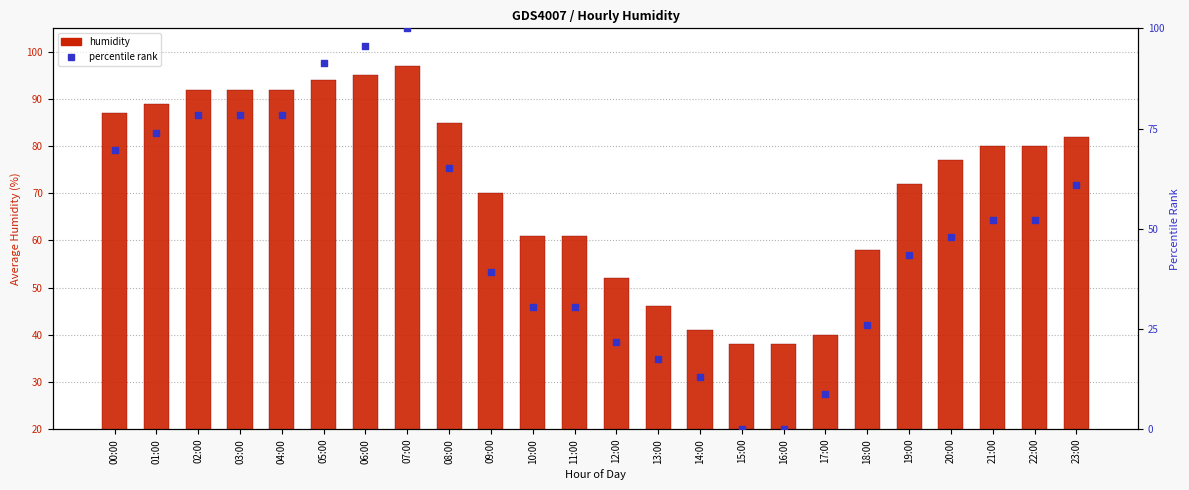

Which series has the largest total across all categories?

humidity